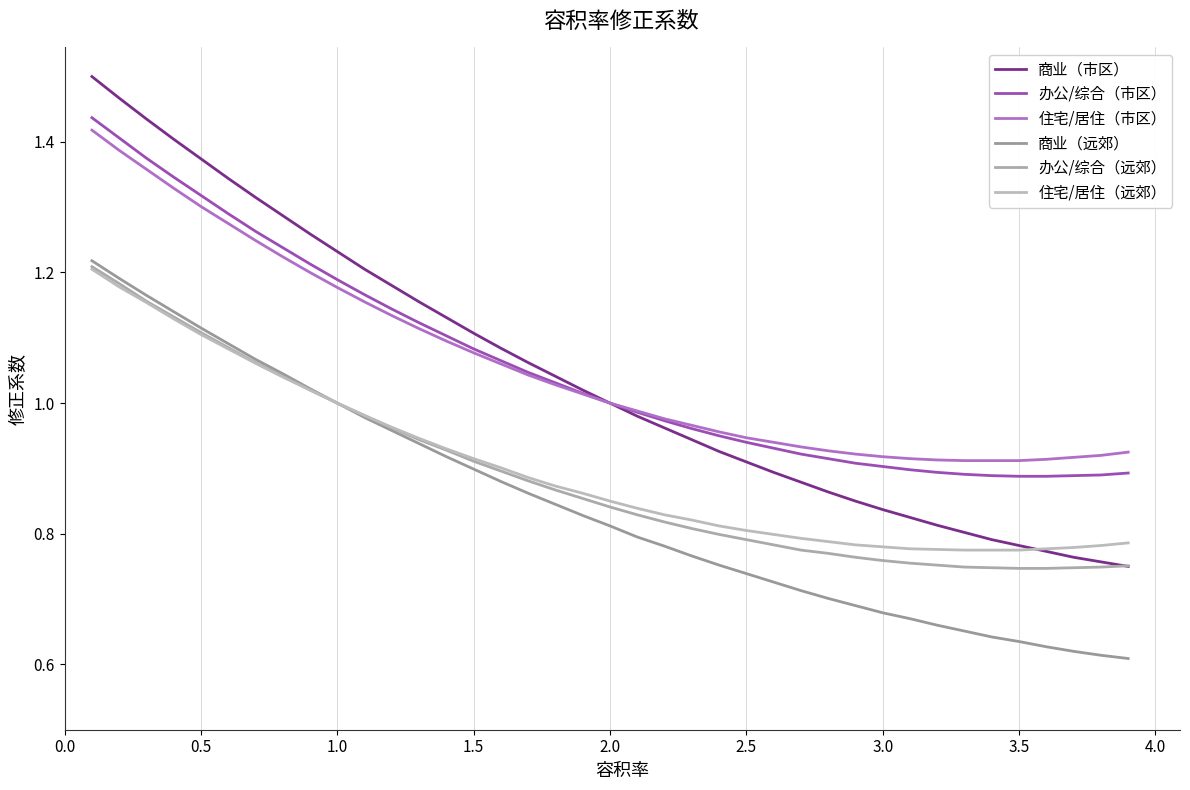

How many lines are shown in the chart?

6